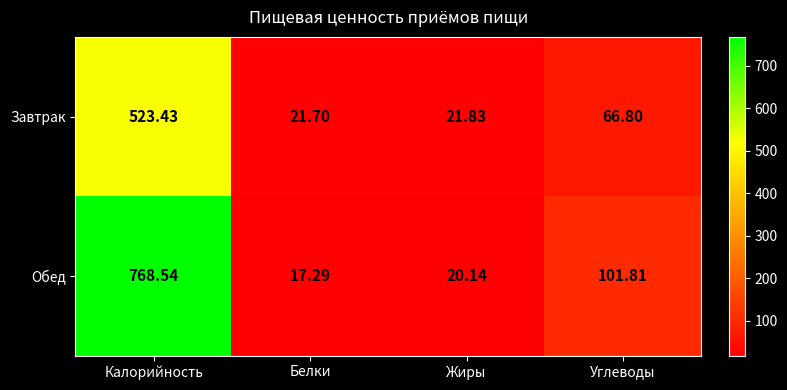

Rank the series at Белки from highest to lowest value.

Завтрак, Обед